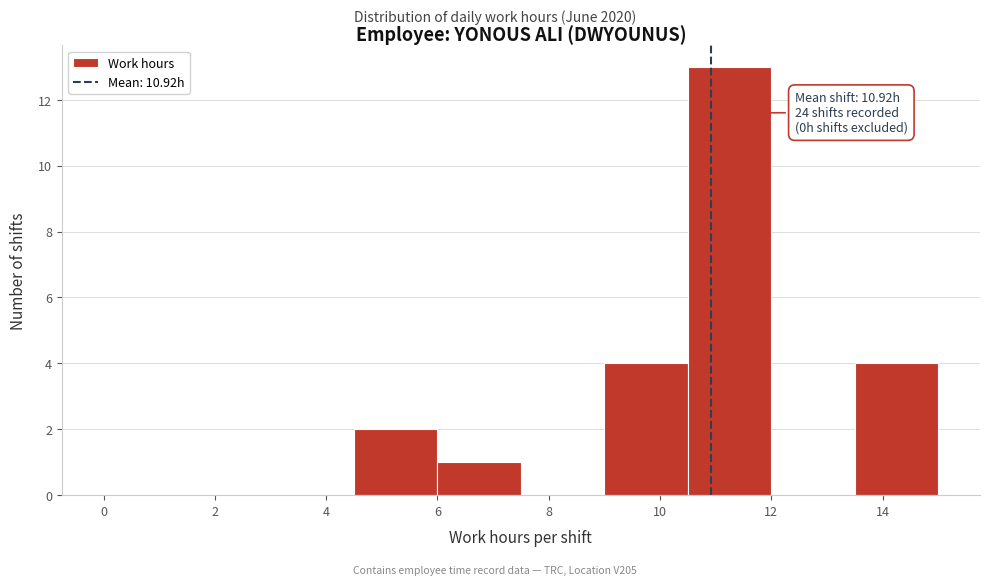

Which range on the x-axis has the tallest bar?

10.5 to 12.0